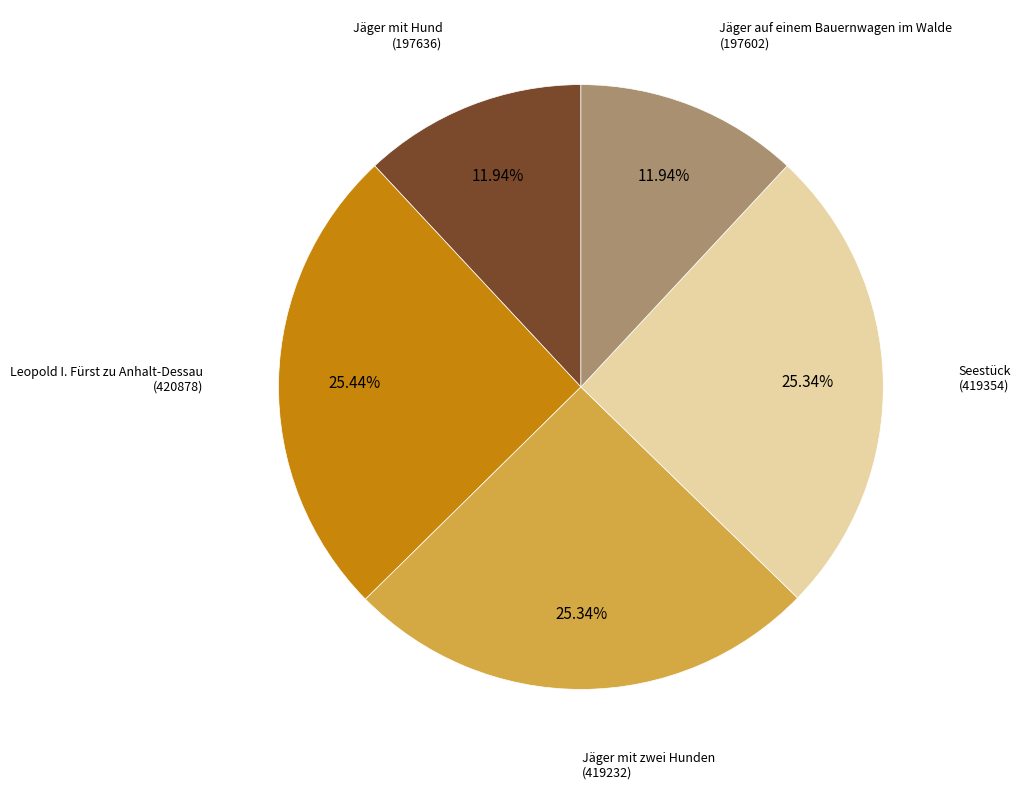

Is there any slice that represents more than half of the pie?

No